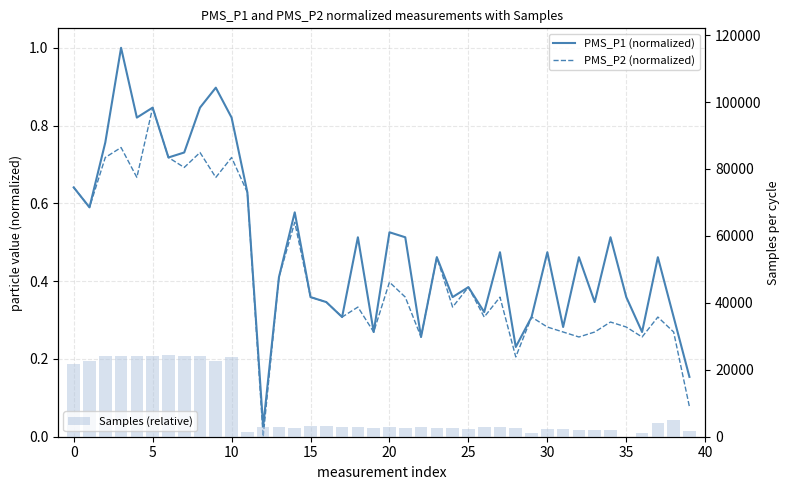

At how many categories does at least one series exceed 13465?

11